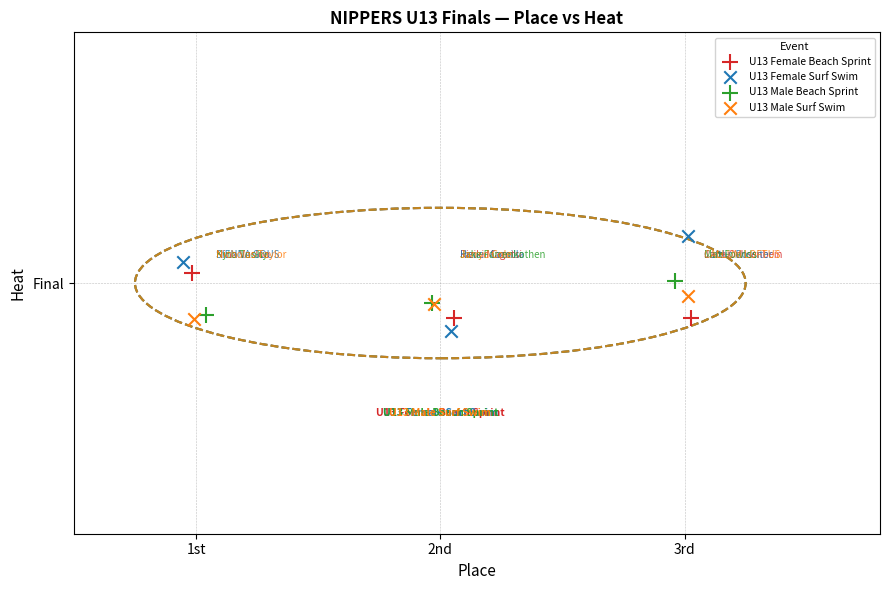

What are all the series names shown in the legend?

U13 Female Beach Sprint, U13 Female Surf Swim, U13 Male Beach Sprint, U13 Male Surf Swim